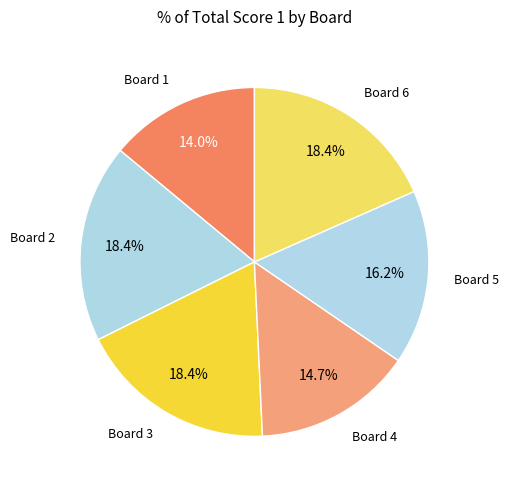

Count the number of slices in the pie.

6